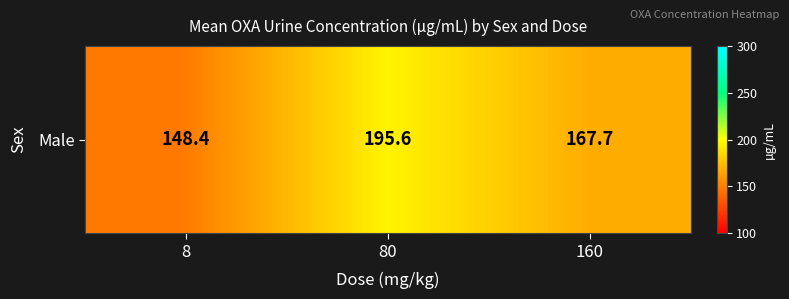

Where does the data first go above 167?

80